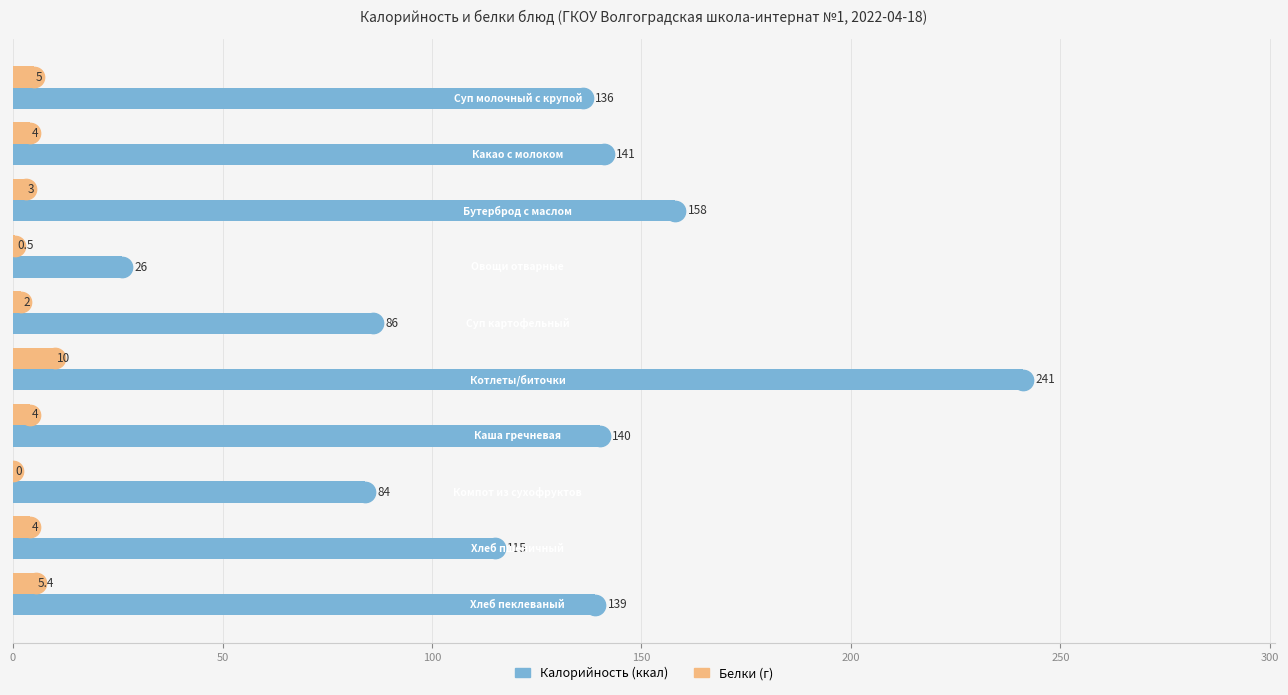

Count the number of data series in this chart.

2